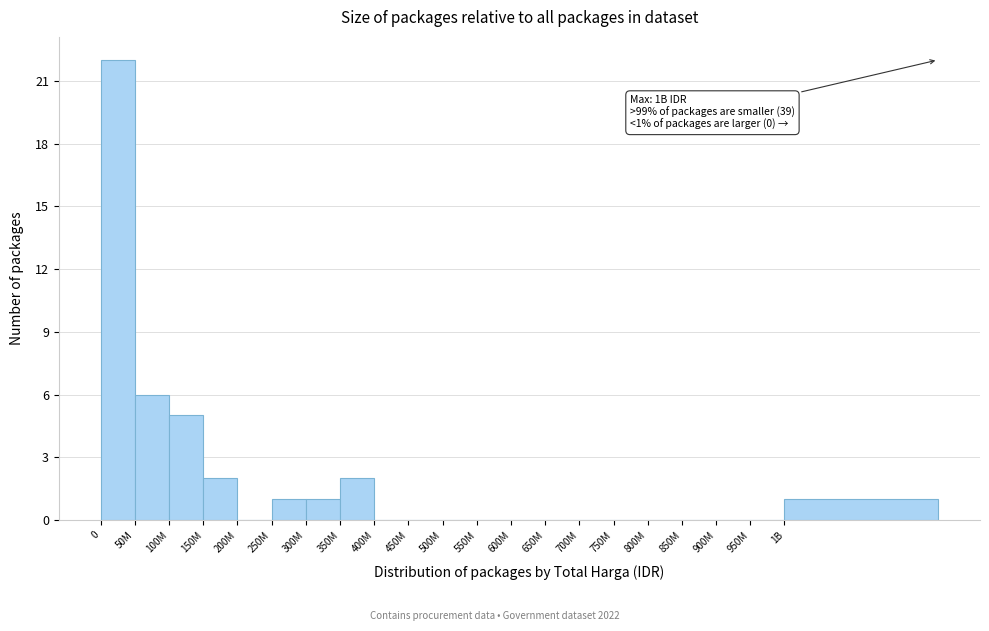

Reading left to right, what are all the values shown in this chart?

0=22	50M=6	100M=5	150M=2	200M=0	250M=1	300M=1	350M=2	400M=0	450M=0	500M=0	550M=0	600M=0	650M=0	700M=0	750M=0	800M=0	850M=0	900M=0	950M=0	1B=1